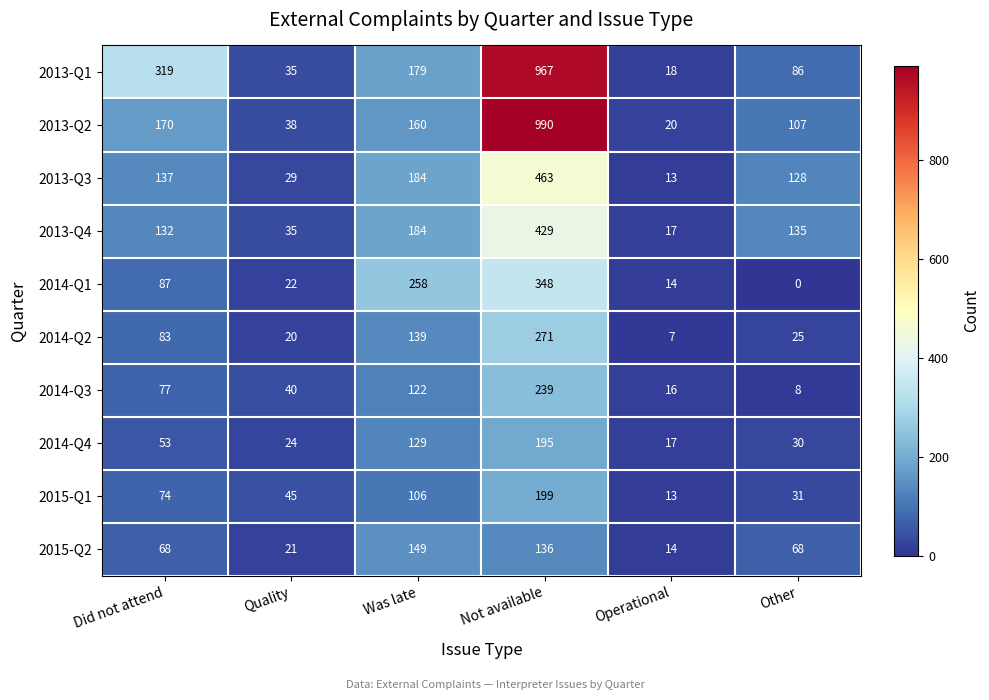

What is the difference between the second highest and second lowest values in the 2014-Q4 series?

105